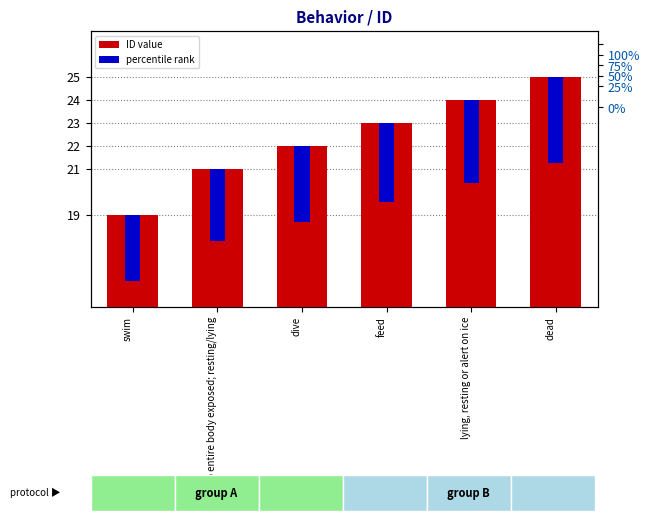

Reading left to right, transcribe all the data shown in this chart.

swim=19	3/4s to entire body exposed; resting/lying=21	dive=22	feed=23	lying, resting or alert on ice=24	dead=25